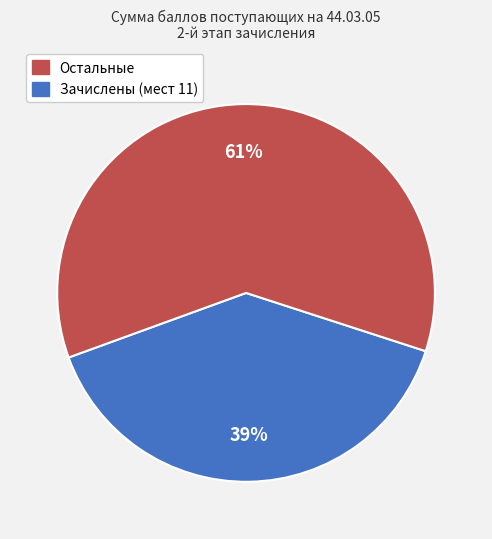

To the nearest percent, what is the average slice percentage?

50%